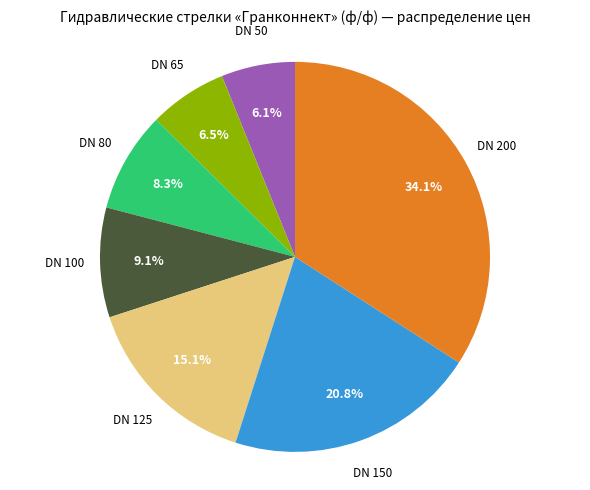

Is there any slice that represents more than half of the pie?

No